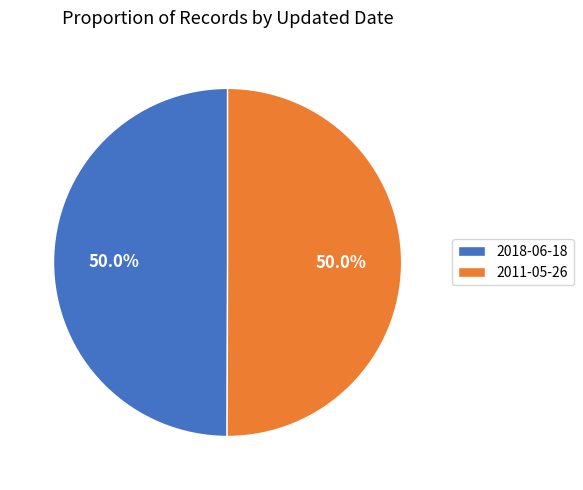

Combined, do 2018-06-18 and 2011-05-26 account for over 50%?

Yes